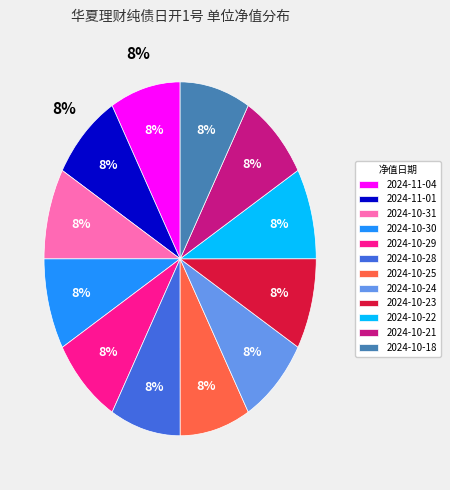

True or false: 2024-10-29 accounts for 16% of the total.

False